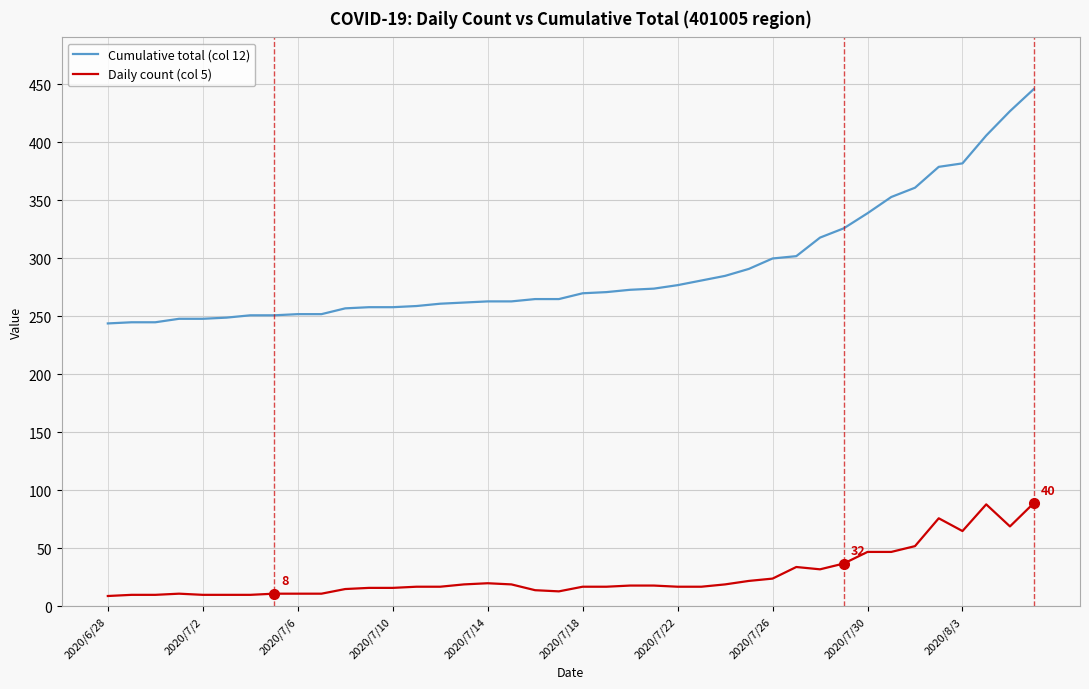

True or false: Daily count (col 5) has more than 1 points higher than both neighbors.

True